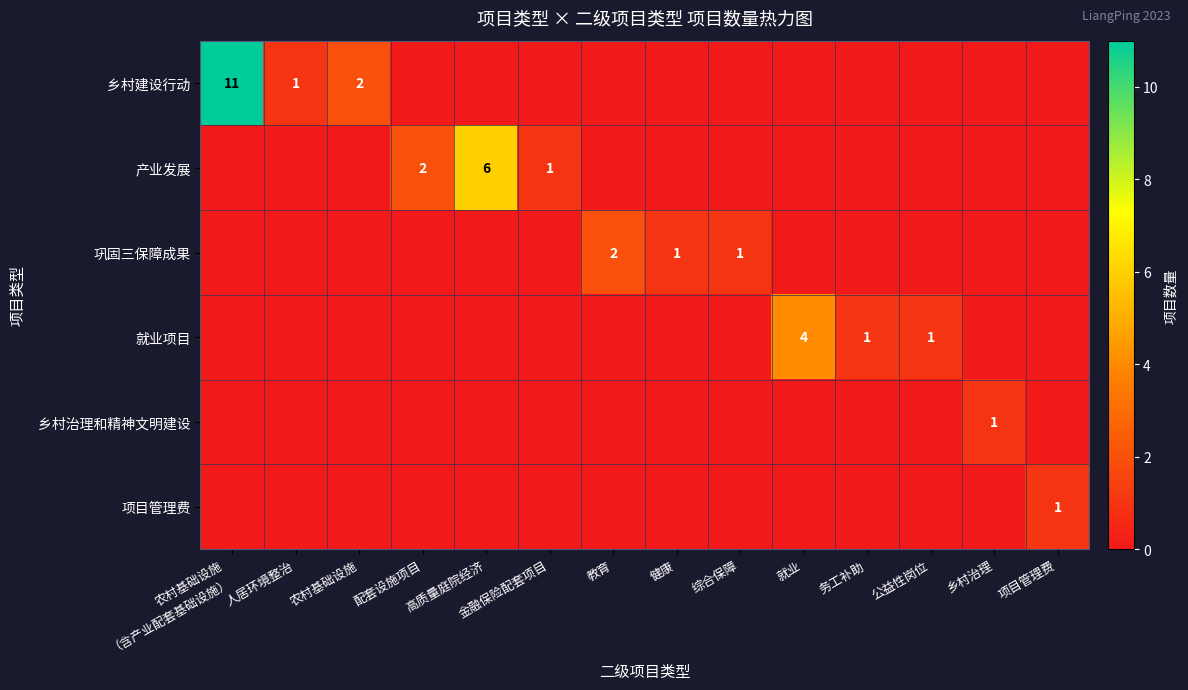

Is the value of 就业项目 at 就业 greater than the value of 巩固三保障成果 at 健康?

Yes